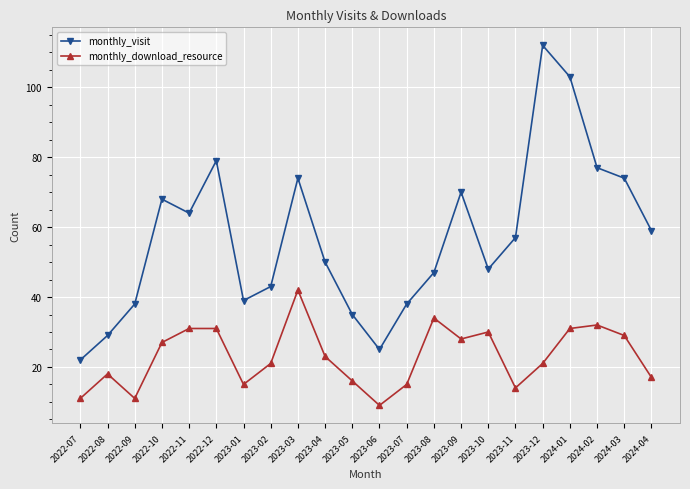

What is the label of the 6th point from the left?

2022-12